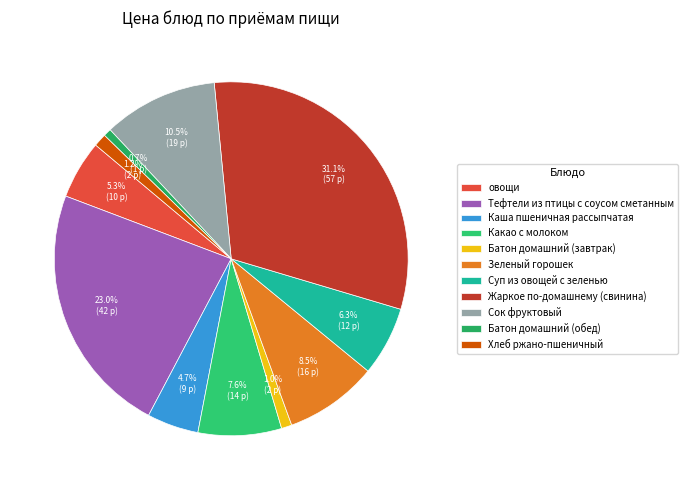

Does овощи account for over 50% of the chart?

No